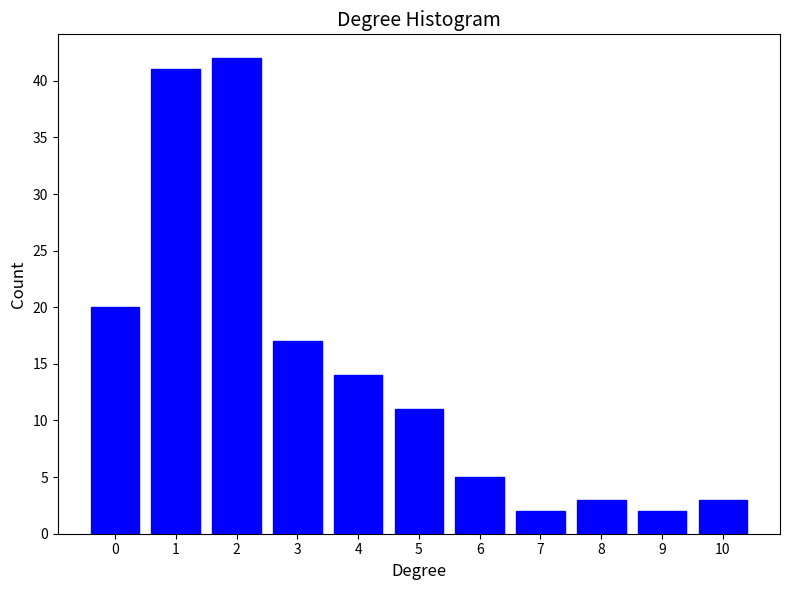

Reading left to right, what are all the values shown in this chart?

20	41	42	17	14	11	5	2	3	2	3